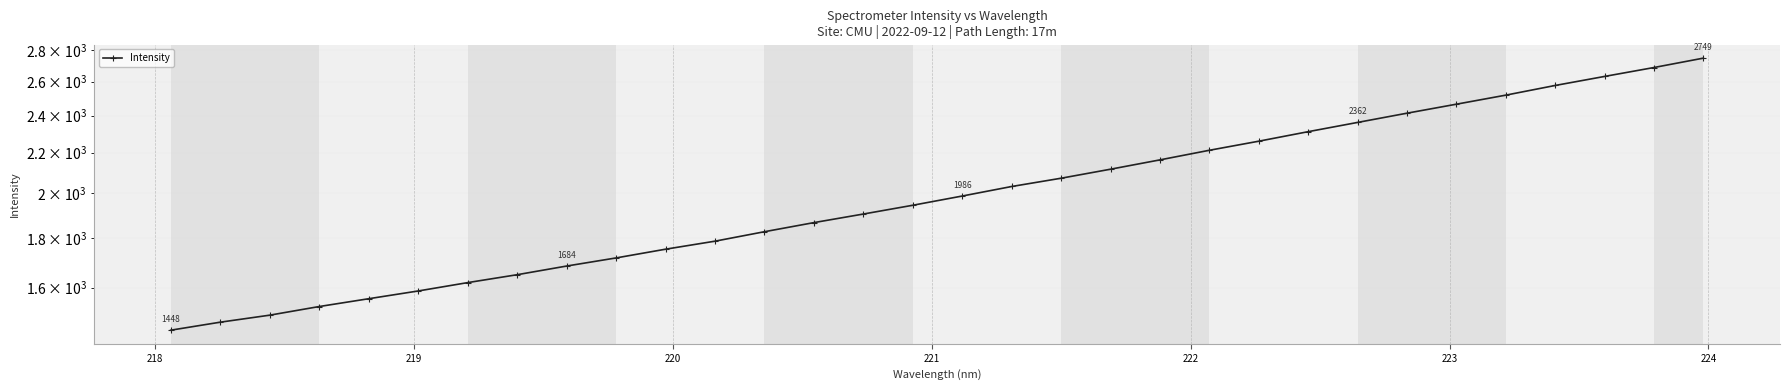

How many distinct data groups are displayed?

1